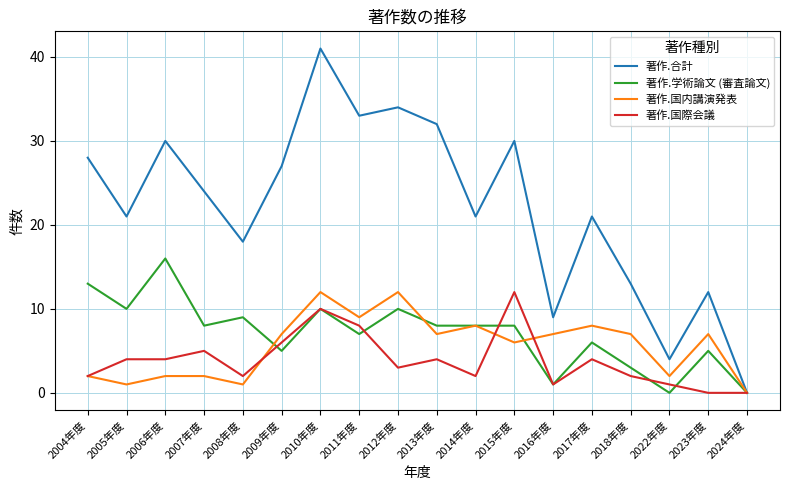

At which category is the sum across all series the highest?

2010年度